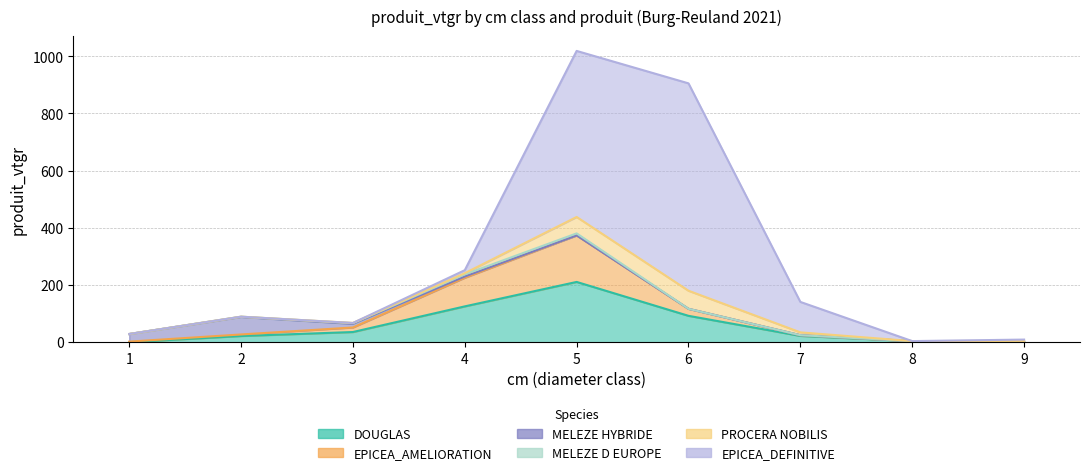

Reading left to right, list all the values displayed in this chart.

DOUGLAS: 0.2	21.6	35.6	125.3	210.8	92.2	22.0	3.9	0.0
EPICEA_AMELIORATION: 1.9	5.5	15.9	100.2	162.8	24.6	2.5	0.0	0.0
MELEZE HYBRIDE: 26.6	61.2	12.7	4.4	0.0	0.0	0.0	0.0	0.0
MELEZE D EUROPE: 0.0	0.9	2.4	7.2	7.0	0.0	0.0	0.0	0.0
PROCERA NOBILIS: 0.0	0.0	0.7	4.2	57.4	63.2	9.9	0.0	4.5
EPICEA_DEFINITIVE: 0.0	0.0	0.0	10.6	580.7	725.3	106.5	0.0	4.6